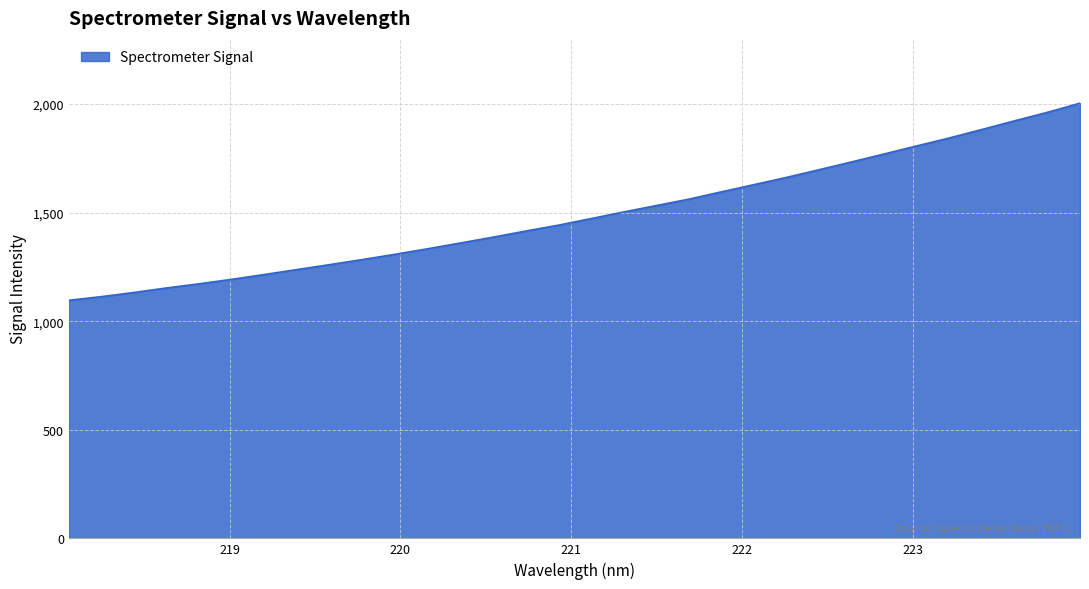

What is the greatest value displayed?

2004.0